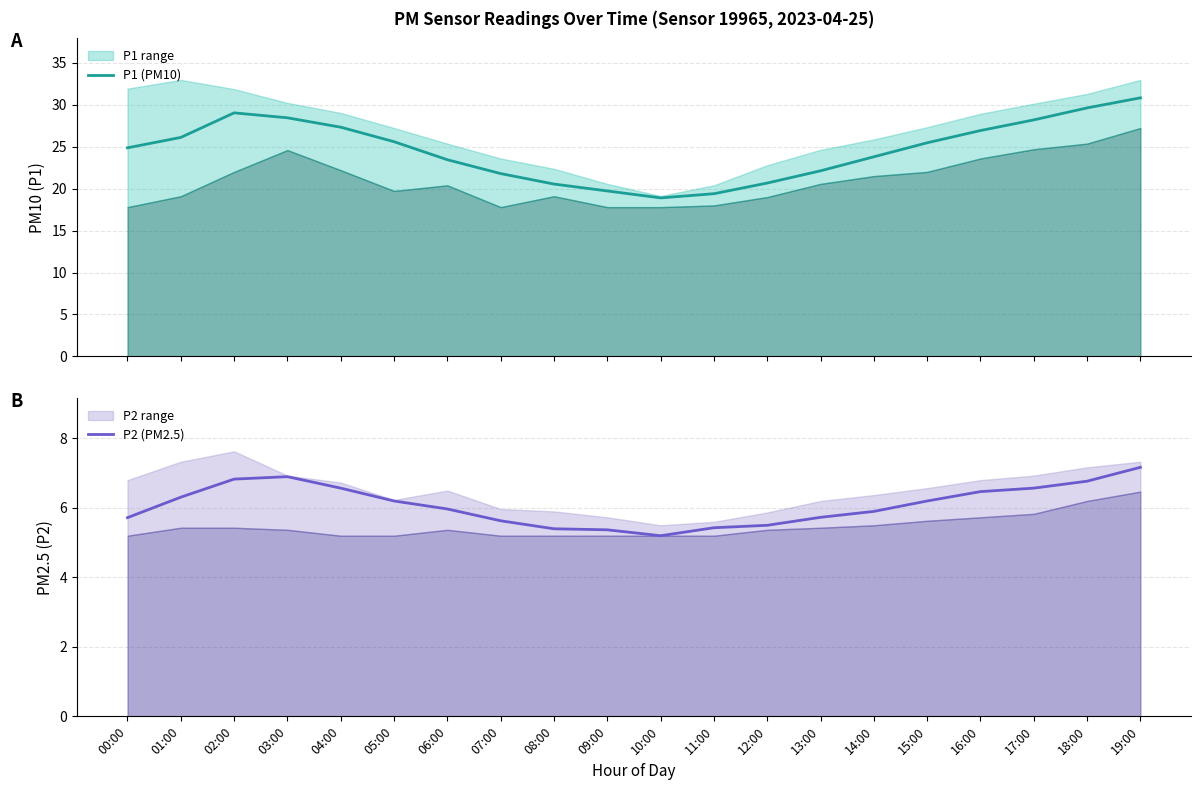

In P1 (PM10), how many points are higher than both neighbors (excluding endpoints)?

1